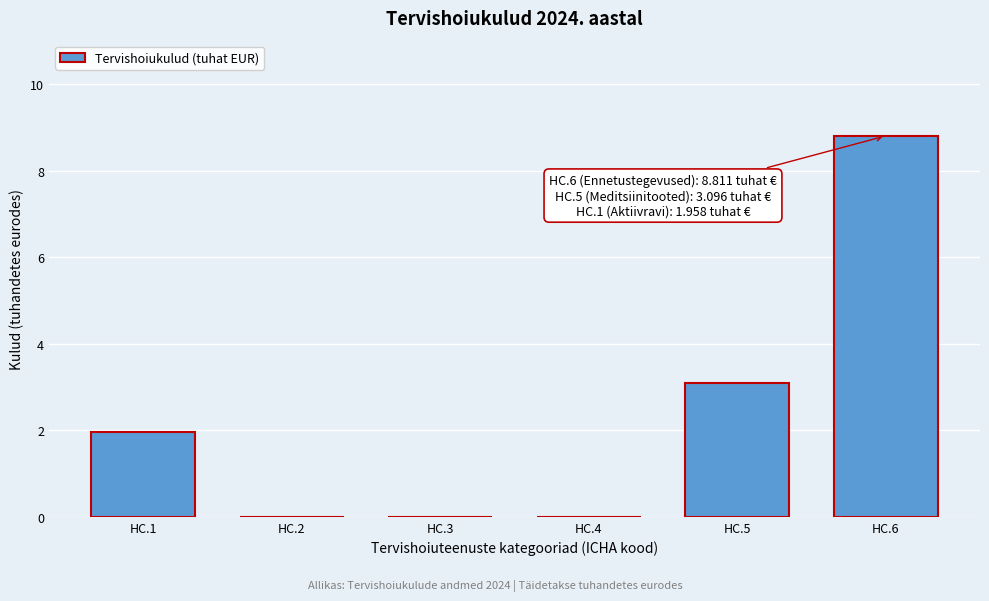

Reading left to right, list all the values displayed in this chart.

HC.1=2.0	HC.2=0.0	HC.3=0.0	HC.4=0.0	HC.5=3.1	HC.6=8.8